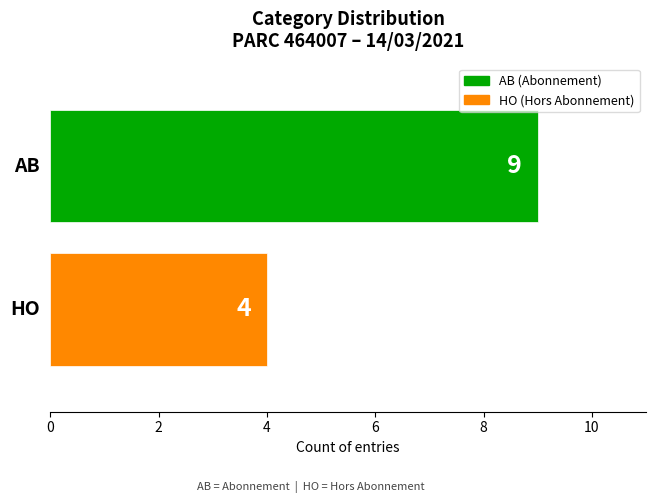

What is the maximum value shown in the chart?

9